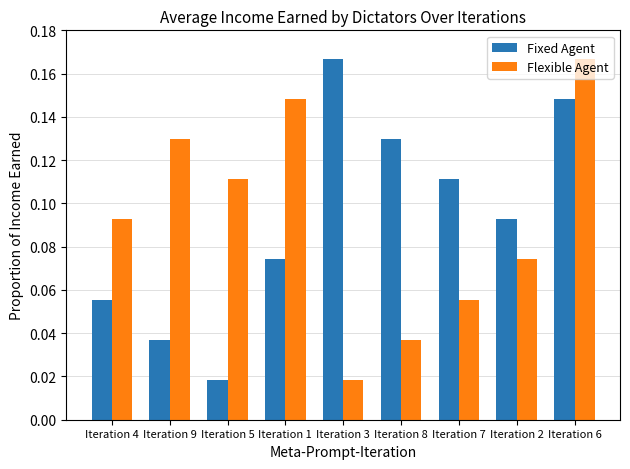

Rank the categories by Fixed Agent value from lowest to highest.

Iteration 5, Iteration 9, Iteration 4, Iteration 1, Iteration 2, Iteration 7, Iteration 8, Iteration 6, Iteration 3